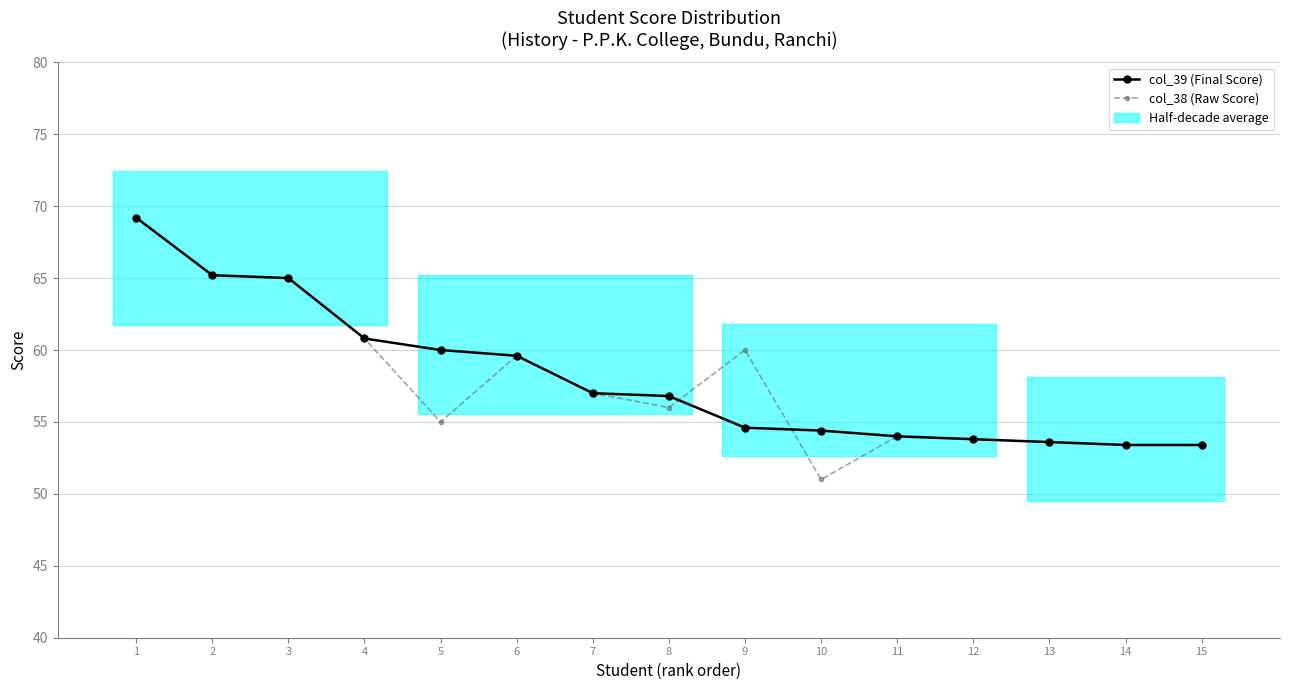

Read the col_38 (Raw Score) value at 8.

56.0